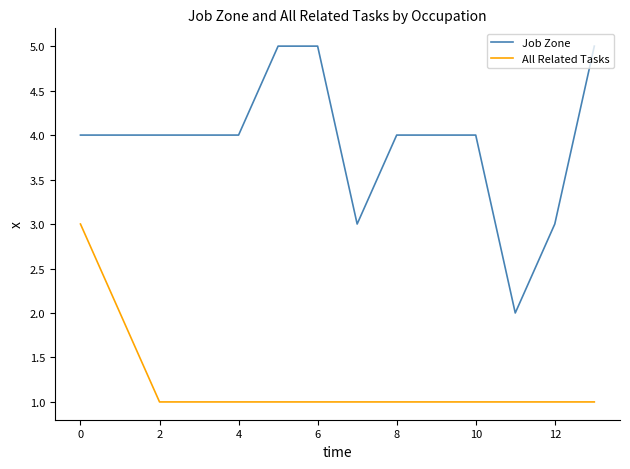

How many All Related Tasks values are between 1 and 2?

13